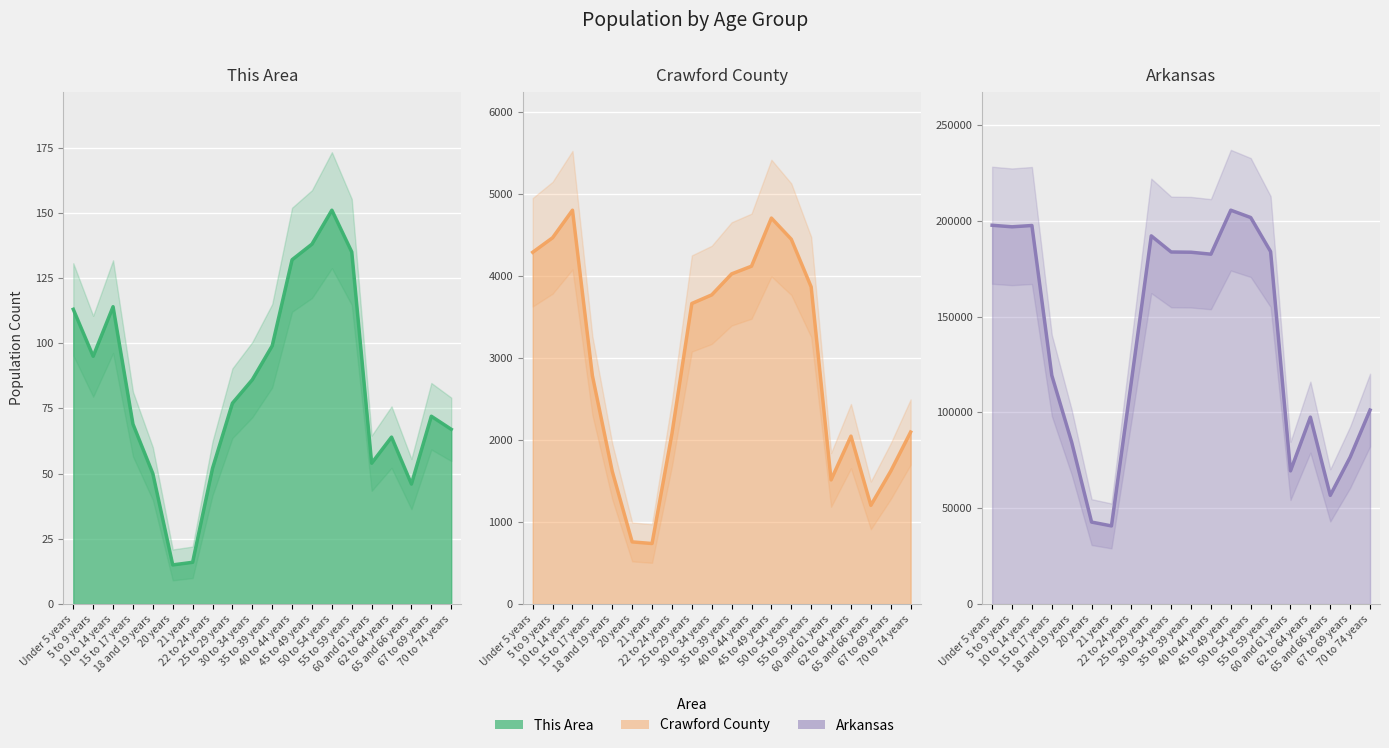

What is the label of the 3rd point from the right?

65 and 66 years